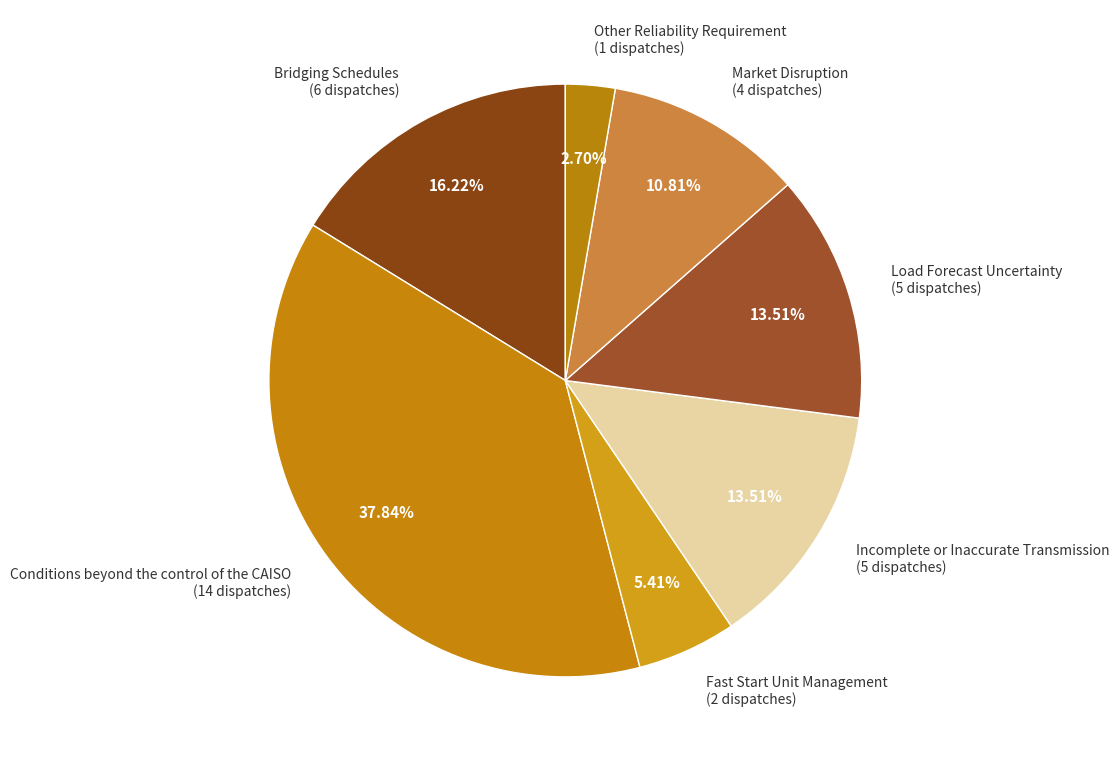

Does any single category account for the majority?

No